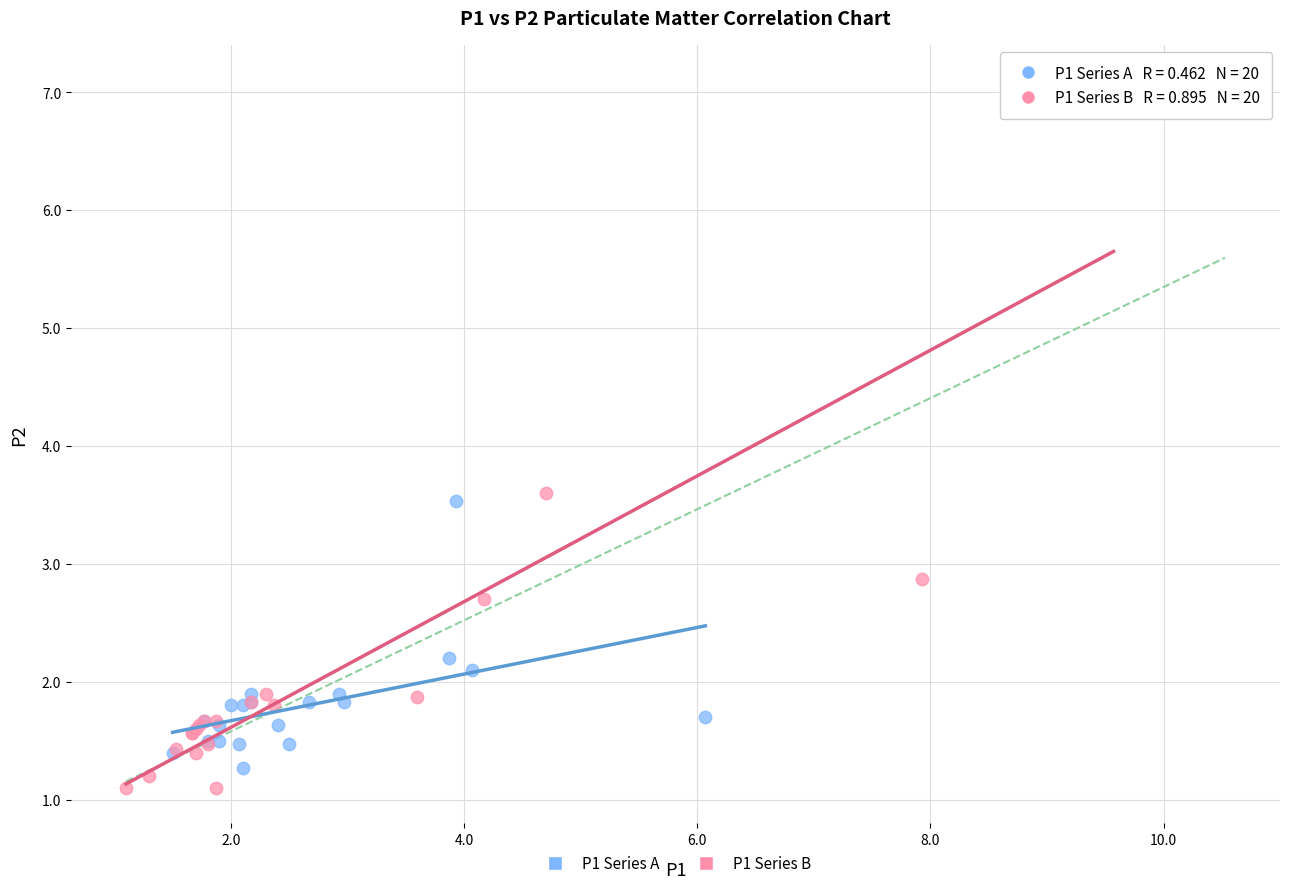

Which series reaches the maximum Y coordinate?

P1 Series B